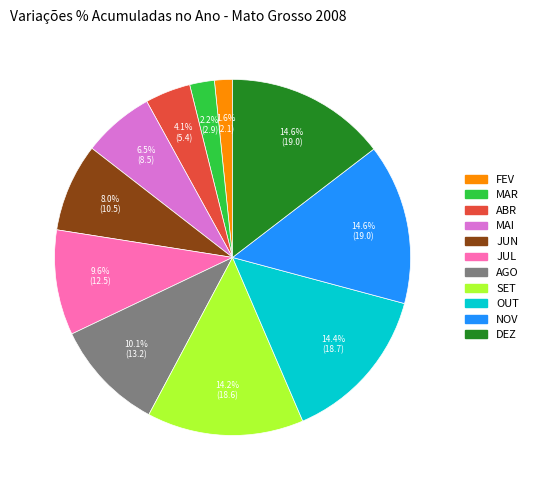

Is it true that OUT is 28% of the pie?

False